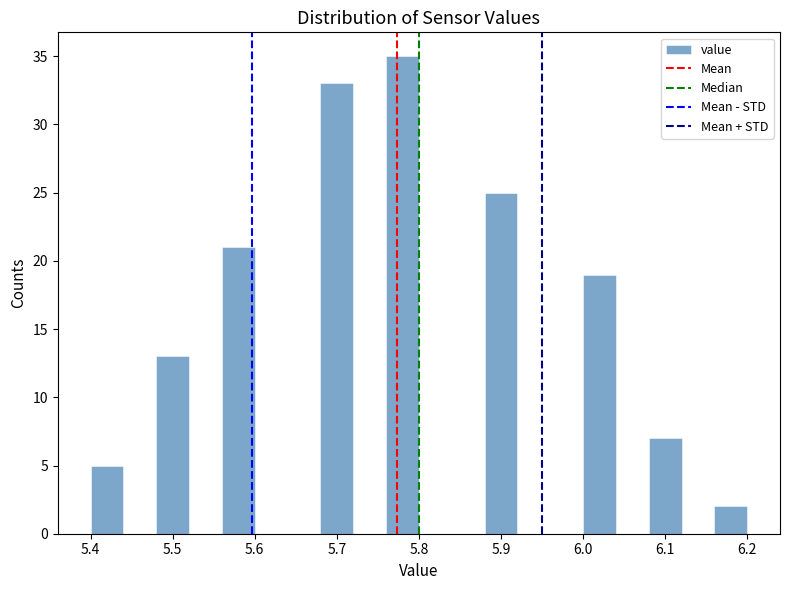

Reading left to right, transcribe this chart: for each bar, give the range it covers on the x-axis and its height. The values are not printed on the chart, so give them approximately, as read against the axis.

5.40 to 5.44: 5
5.44 to 5.48: 0
5.48 to 5.52: 13
5.52 to 5.56: 0
5.56 to 5.60: 21
5.60 to 5.64: 0
5.64 to 5.68: 0
5.68 to 5.72: 33
5.72 to 5.76: 0
5.76 to 5.80: 35
5.80 to 5.84: 0
5.84 to 5.88: 0
5.88 to 5.92: 25
5.92 to 5.96: 0
5.96 to 6.00: 0
6.00 to 6.04: 19
6.04 to 6.08: 0
6.08 to 6.12: 7
6.12 to 6.16: 0
6.16 to 6.20: 2